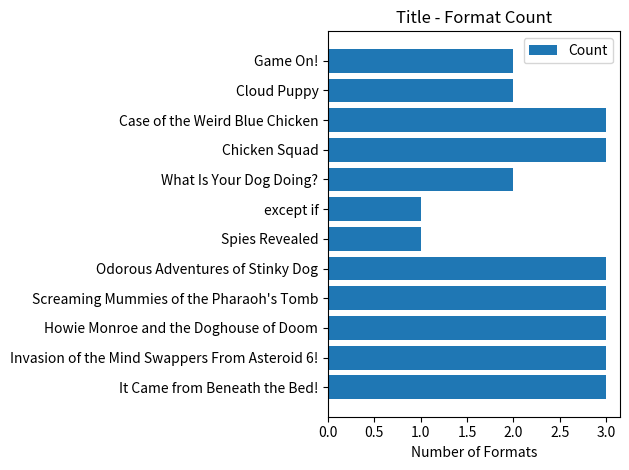

What is the approximate value at Chicken Squad?

3